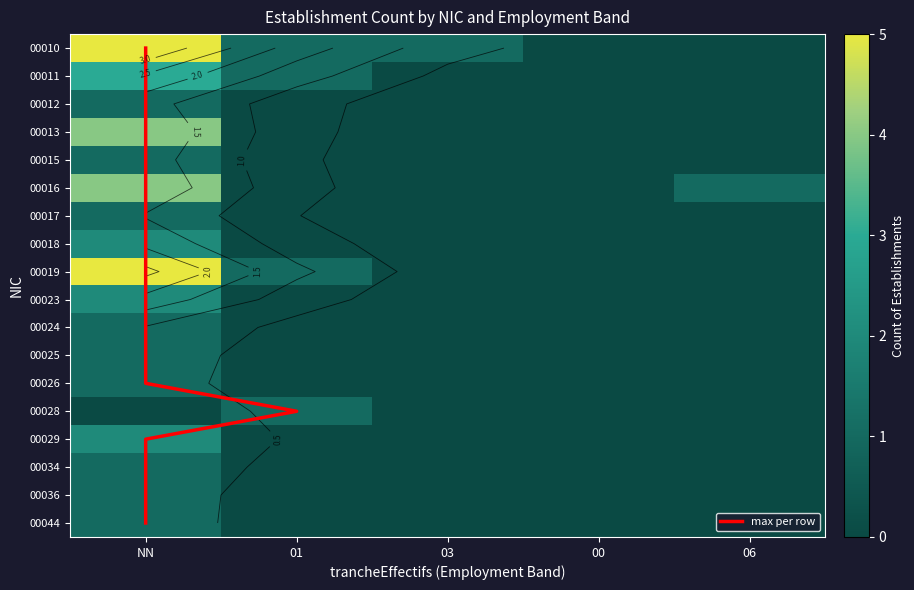

What is the difference between the highest and lowest values at 06?

1